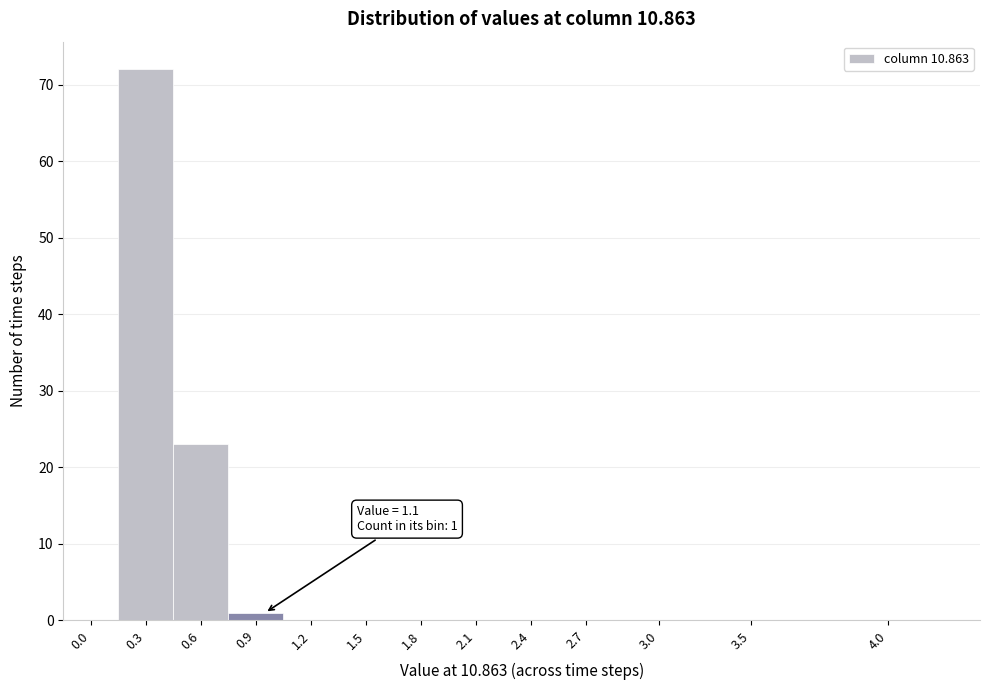

Reading right to left, what are all the values shown in this chart?

4.0=0	3.5=0	3.0=0	2.7=0	2.4=0	2.1=0	1.8=0	1.5=0	1.2=0	0.9=1	0.6=23	0.3=72	0.0=0